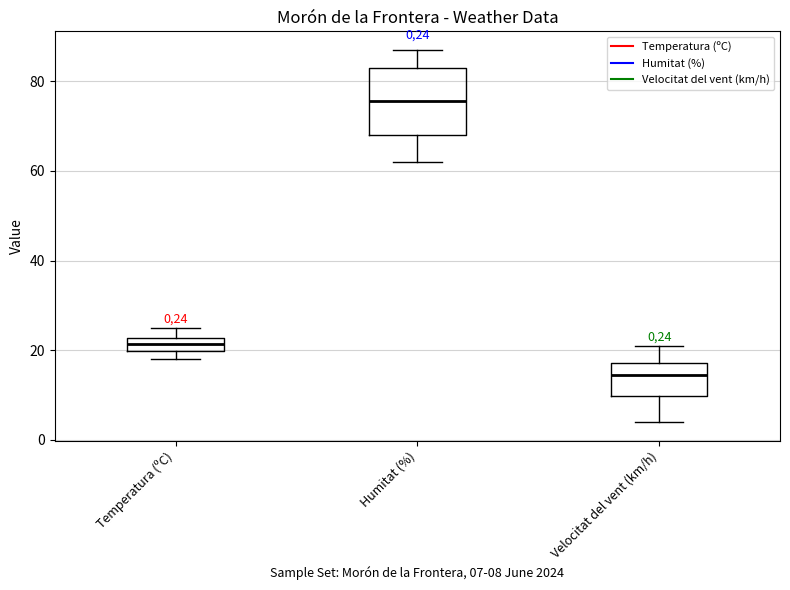

Which box is the tallest, from its lower edge to its upper edge?

Humitat (%)